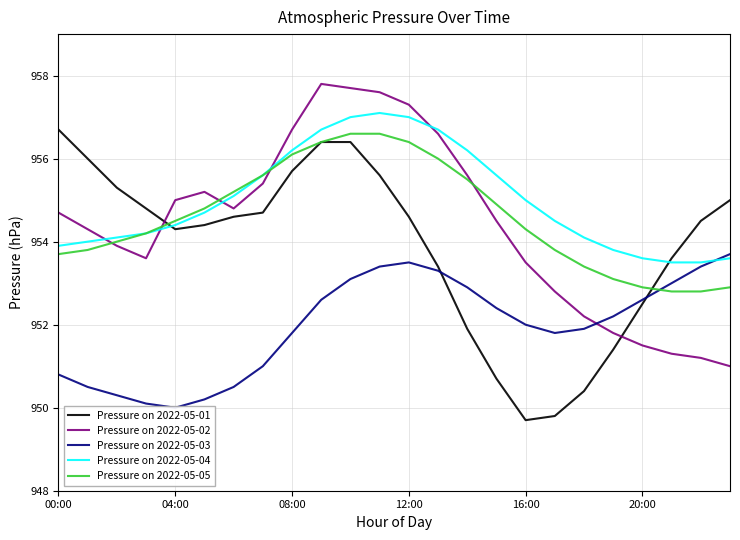

How many values in the Pressure on 2022-05-01 series are below 954?

9